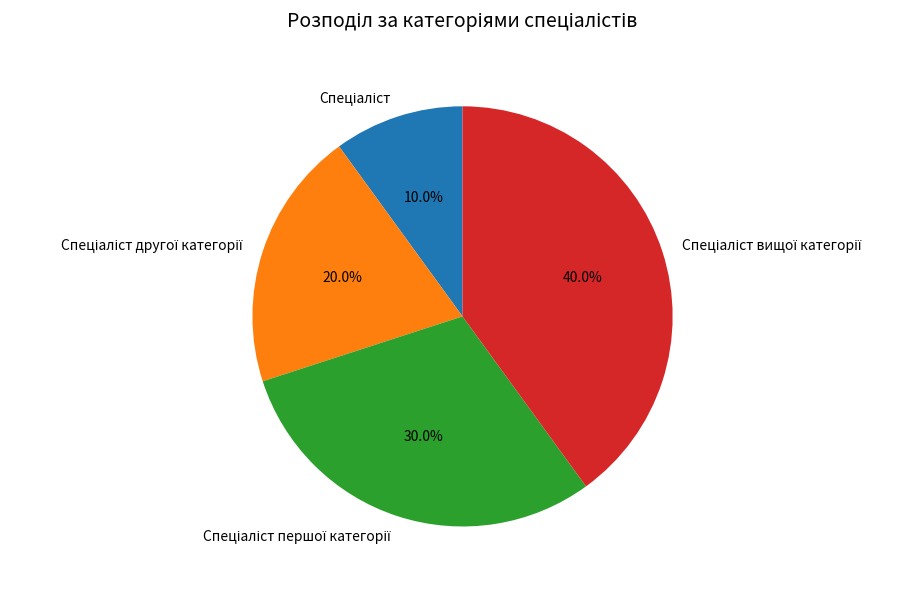

Is there a majority slice in this chart?

No